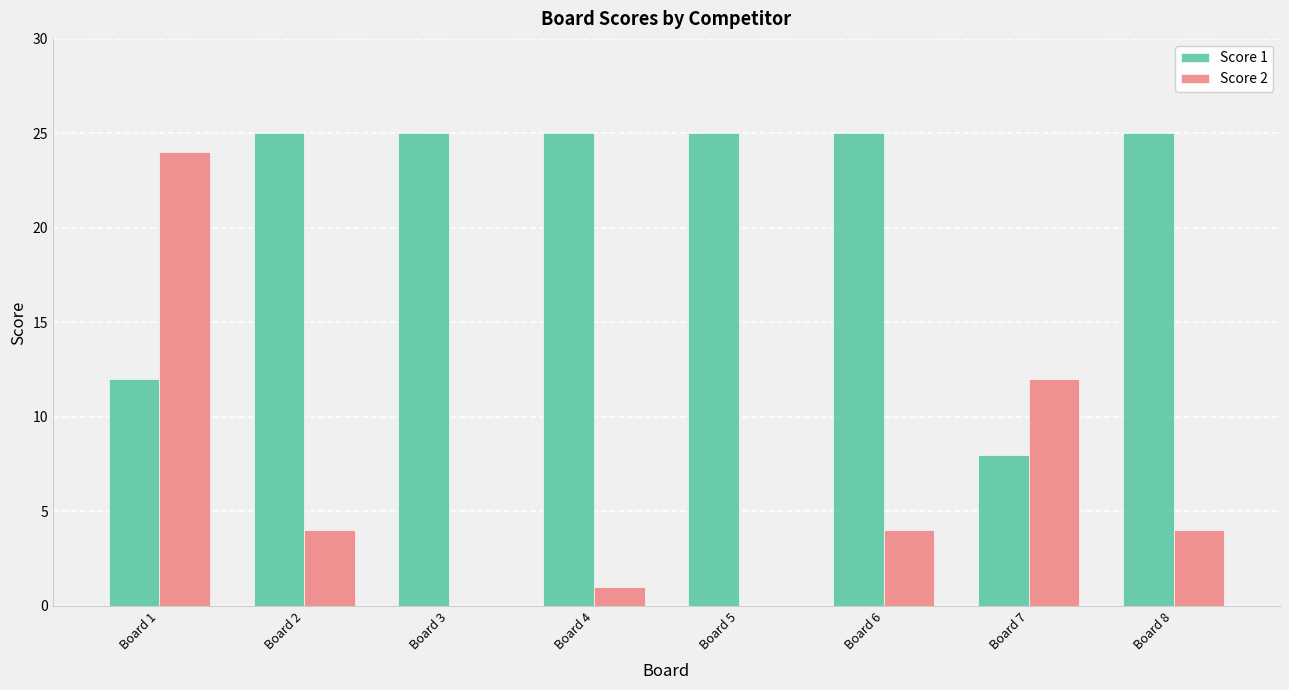

Reading left to right, transcribe all the data shown in this chart.

Score 1: Board 1=12	Board 2=25	Board 3=25	Board 4=25	Board 5=25	Board 6=25	Board 7=8	Board 8=25
Score 2: Board 1=24	Board 2=4	Board 3=0	Board 4=1	Board 5=0	Board 6=4	Board 7=12	Board 8=4